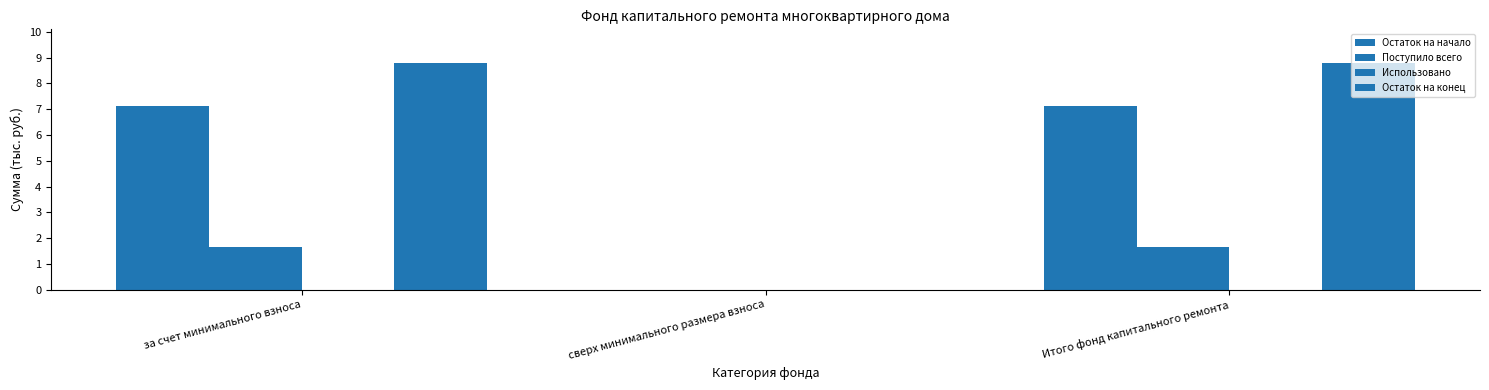

Are the bars grouped side by side (vs. stacked)?

Yes